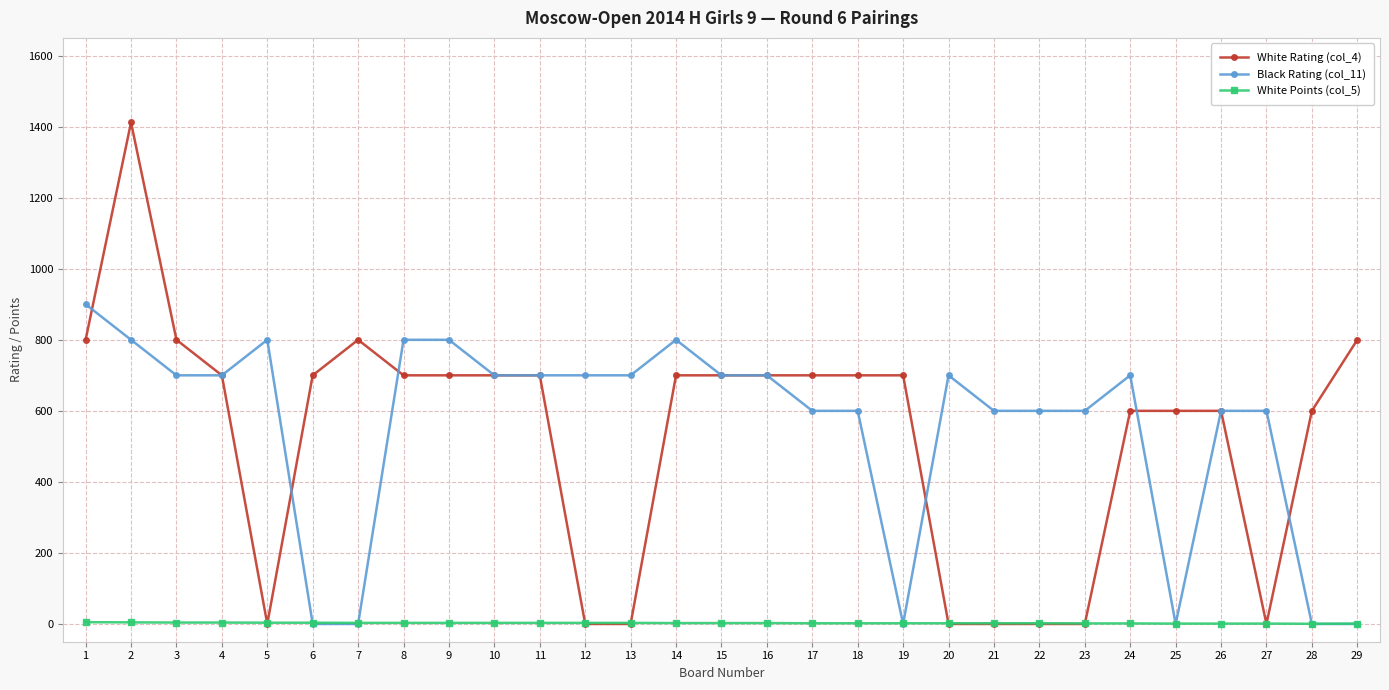

The value of White Rating (col_4) at 14 is 1060.6. True or false?

False